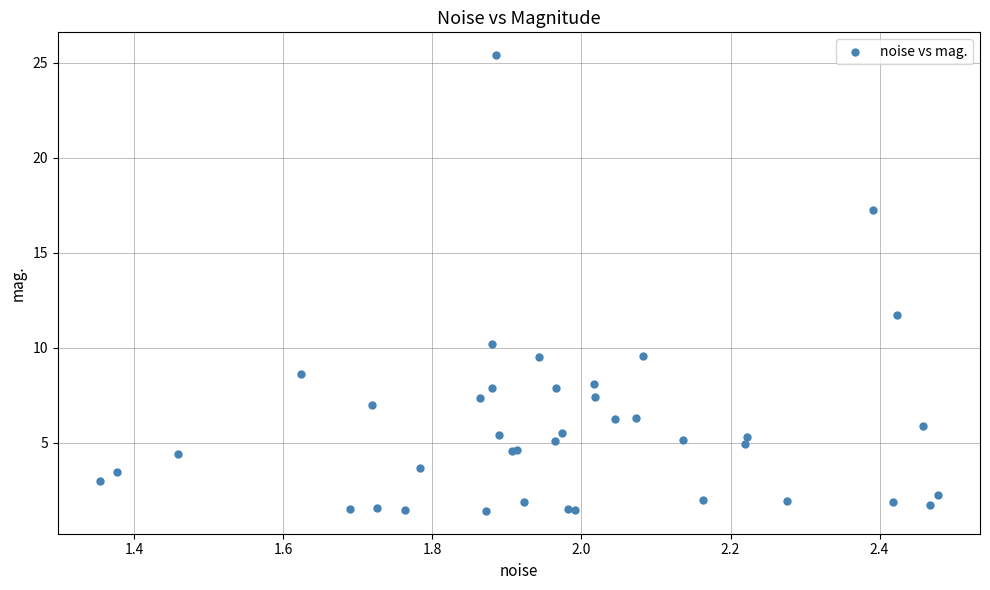

What Y value in the scatter plot is closest to 13?

11.7